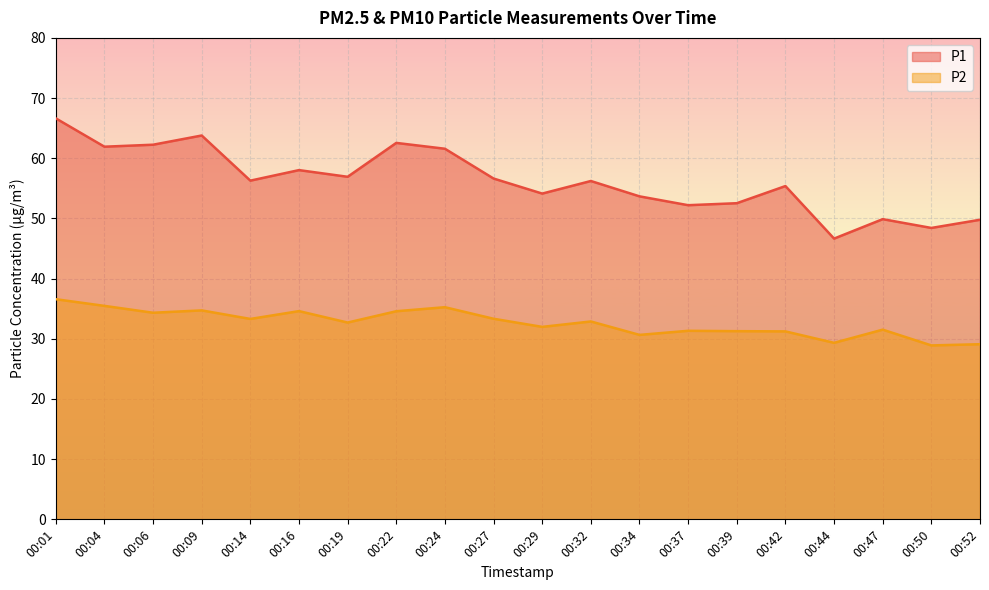

At which category is the sum across all series the highest?

00:01